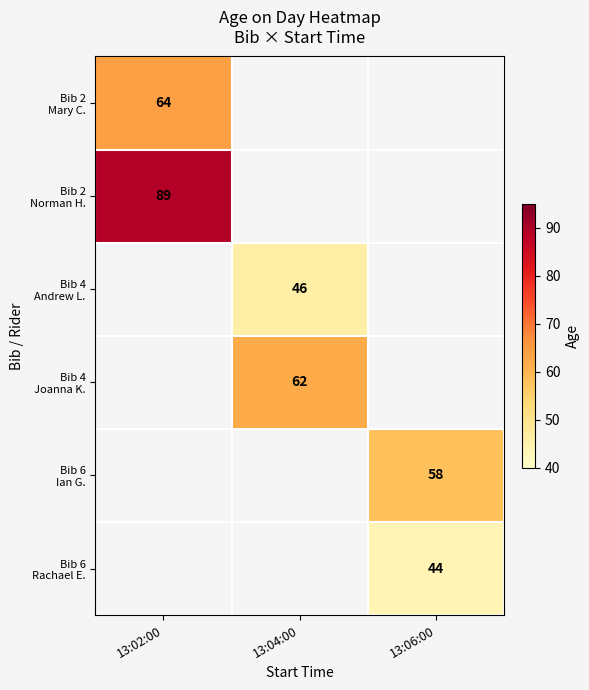

Which category has the highest value across all series?

13:02:00